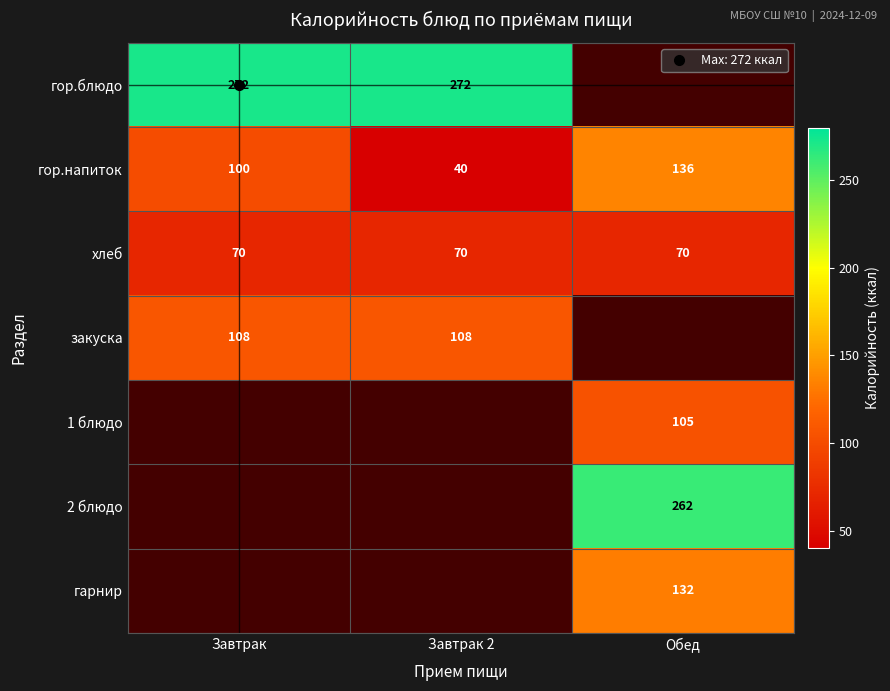

The гор.блюдо series shows 99.9 at Завтрак. True or false?

False